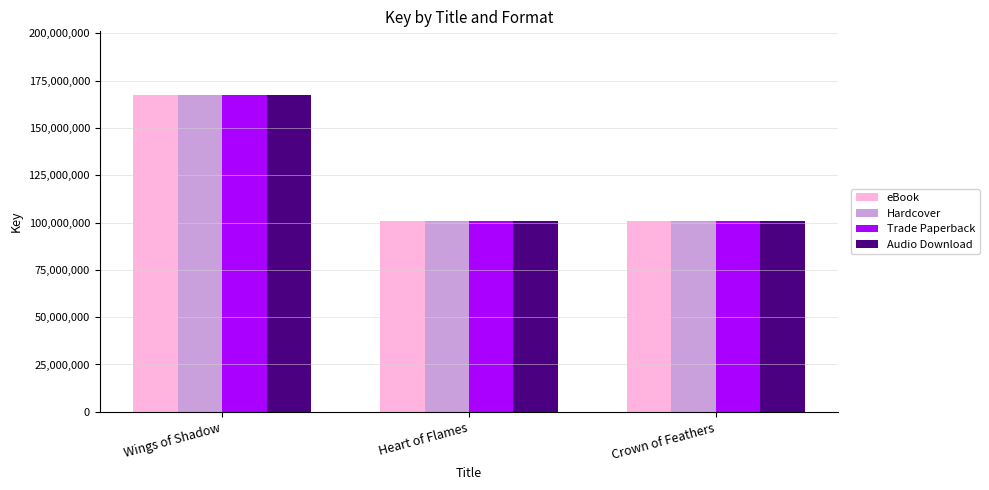

At which label does Hardcover first exceed 101028196?

Wings of Shadow